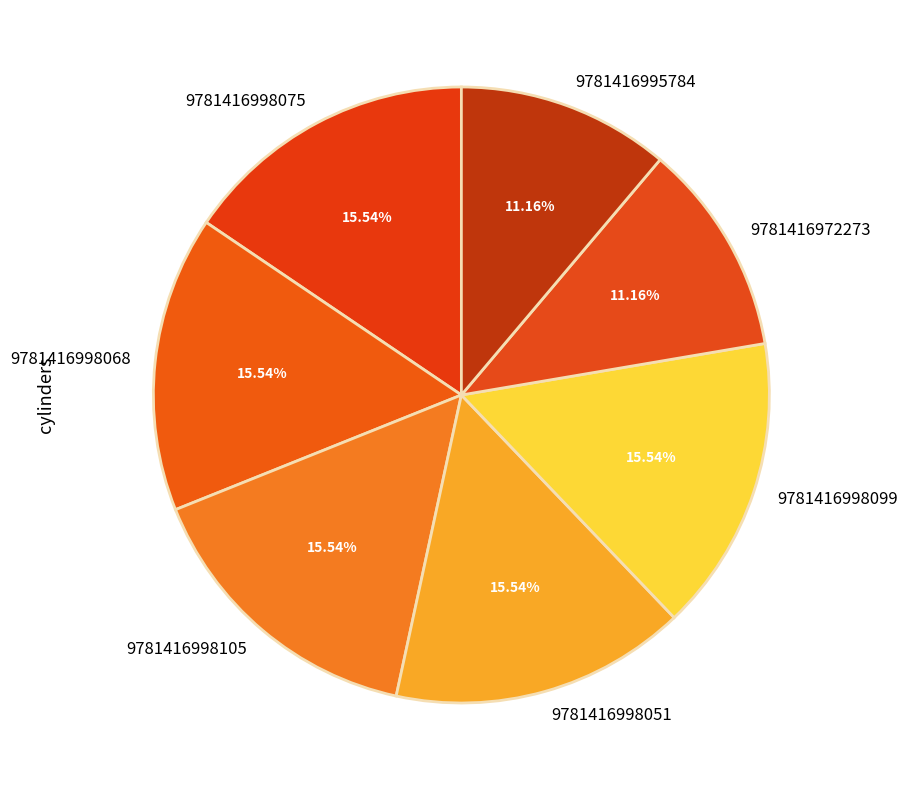

How many segments does this pie chart have?

7